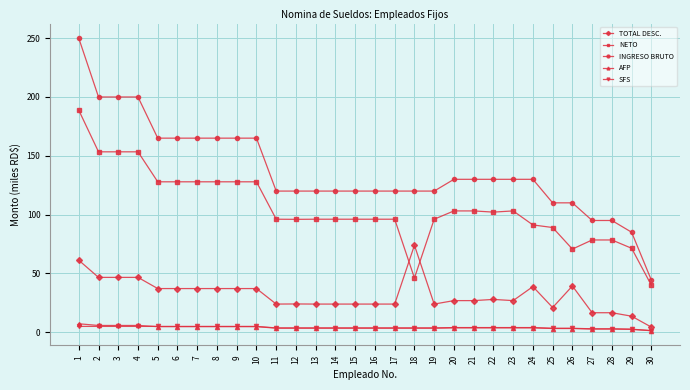

True or false: TOTAL DESC. has more than 1 points higher than both neighbors.

True